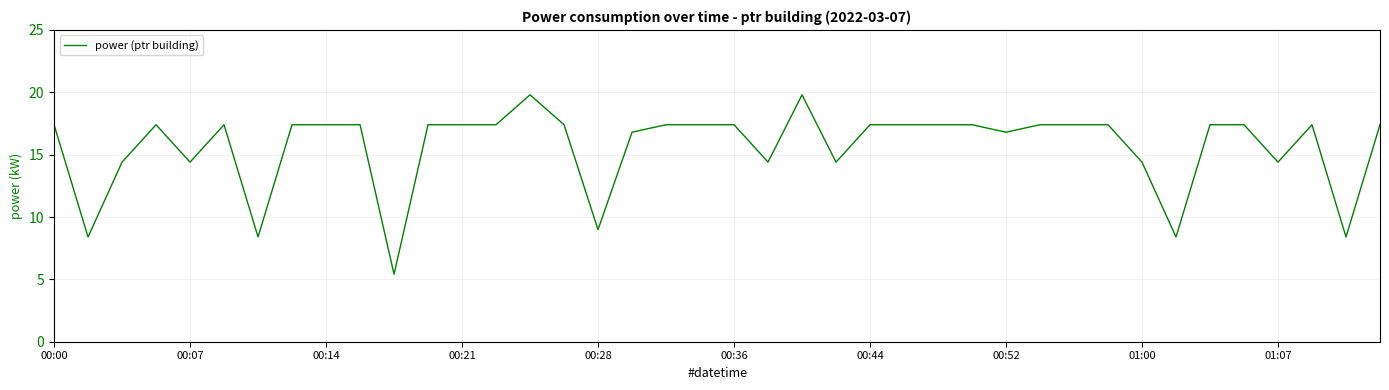

What is the maximum value shown in the chart?

19.8